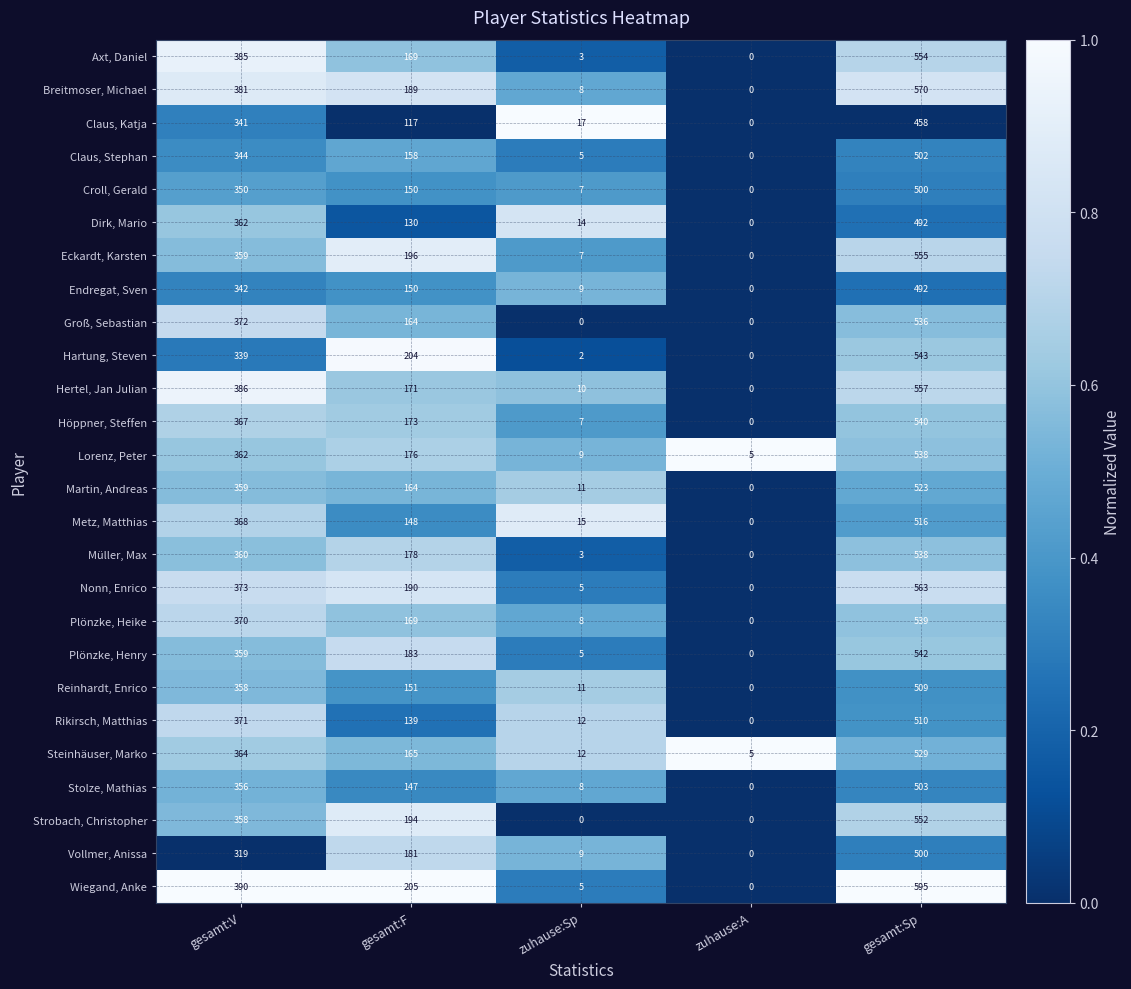

Which series has the largest range (max minus min)?

Wiegand, Anke